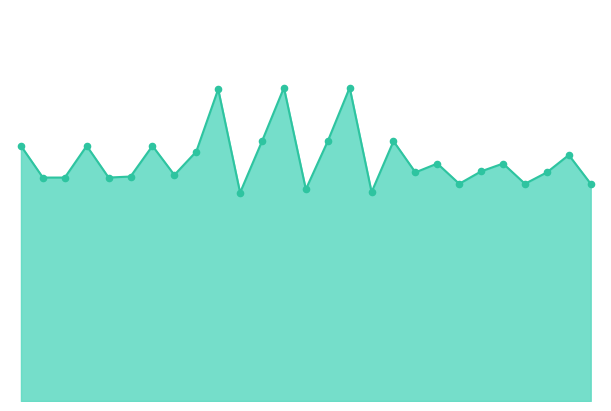

Is this an area chart (filled region under the line)?

Yes